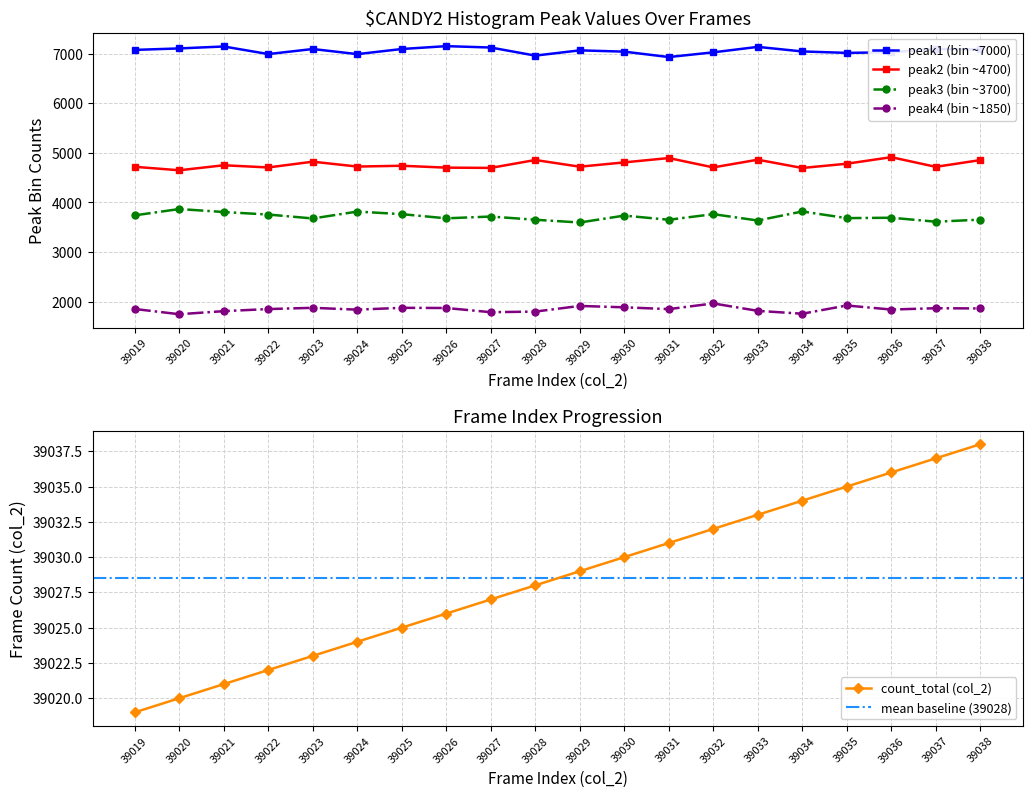

At how many categories does at least one series exceed 9165?

20